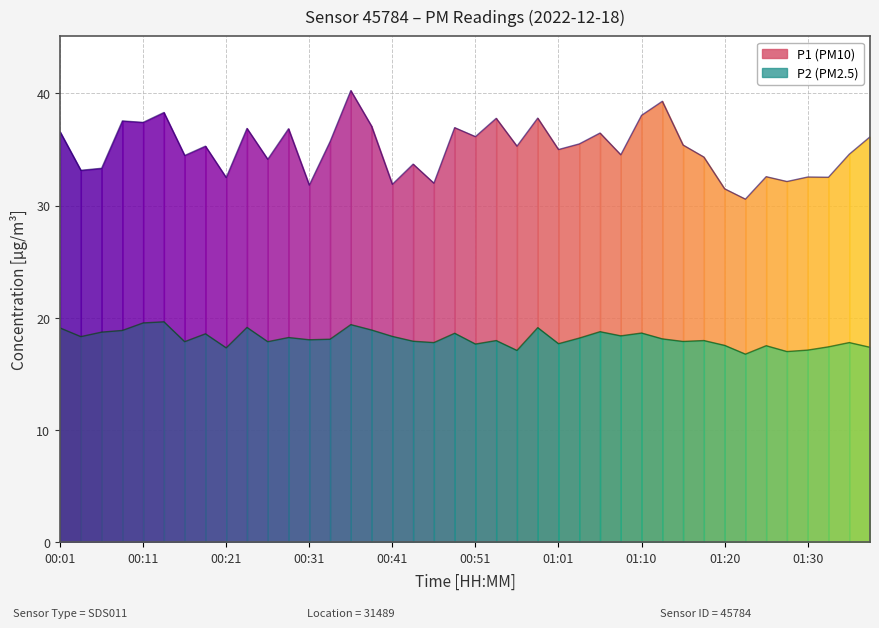

The P1 series shows 33.3 at 00:06. True or false?

True